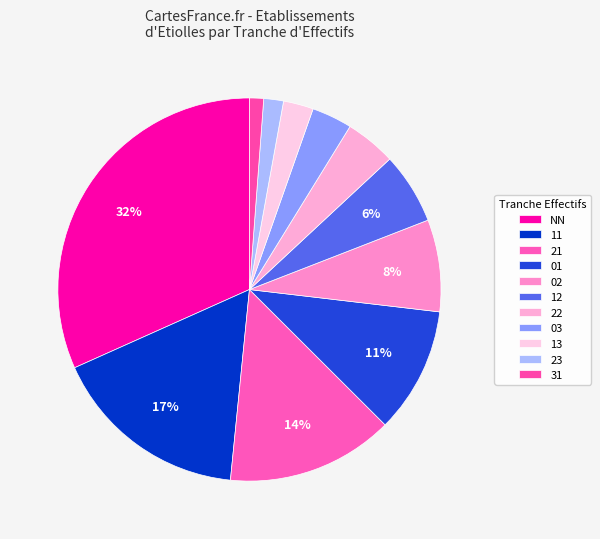

Count the number of slices in the pie.

11